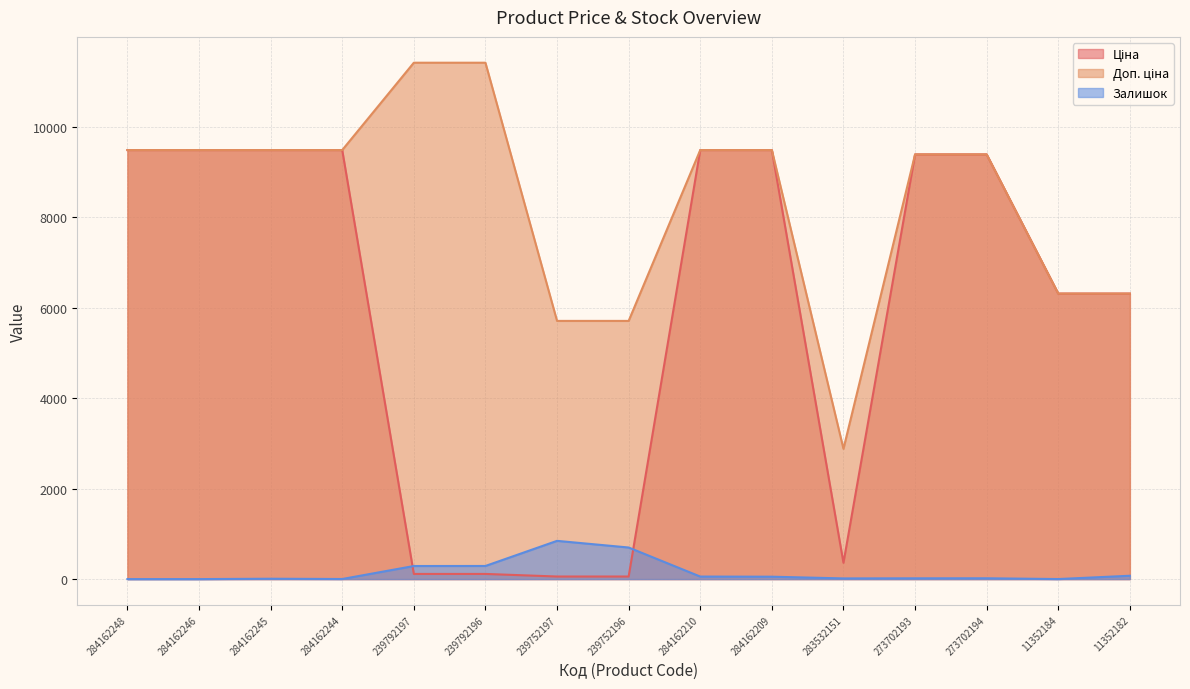

What is the sum of the Залишок values at 284162209 and 273702193?

70.0